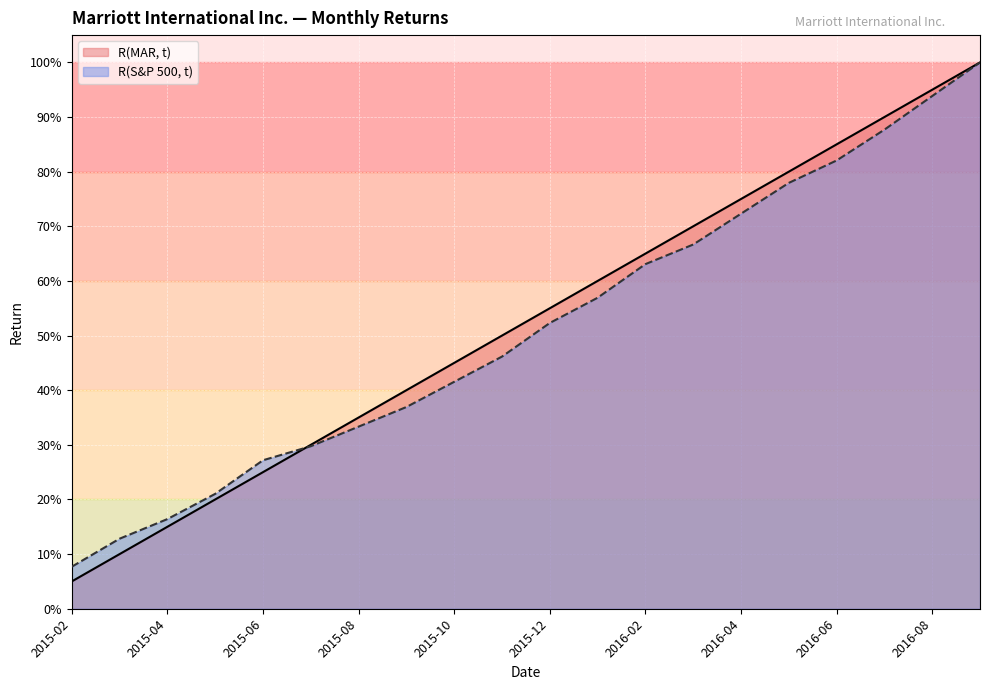

True or false: R(S&P 500, t) has a value of 7.7 at 2015-02.

True